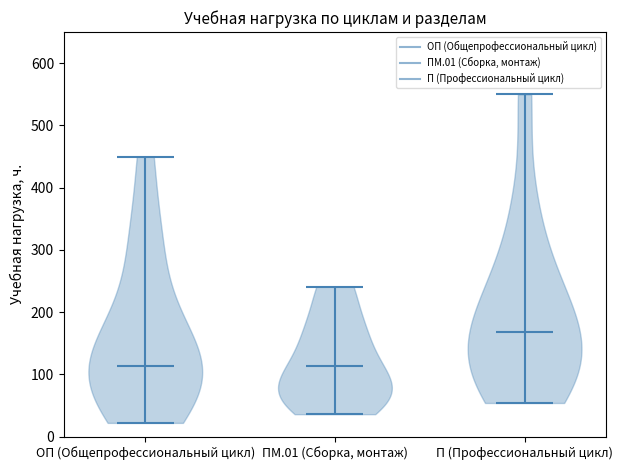

Where does the median line of the violin for ОП (Общепрофессиональный цикл) sit on the y-axis? The values are not printed on the chart, so give them approximately, as read against the axis.

110